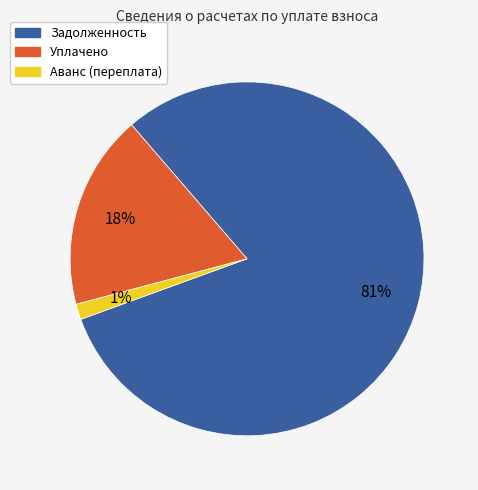

Which category accounts for the majority?

Задолженность